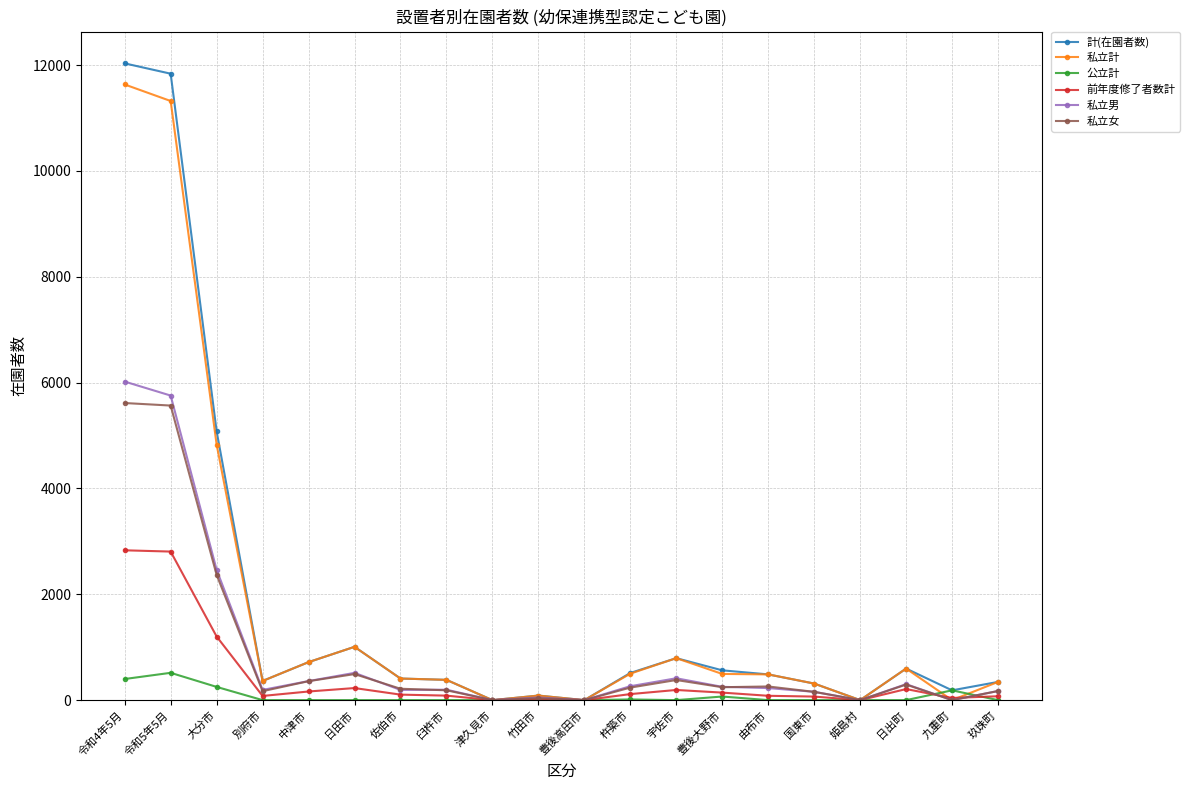

What is the label of the 10th point from the right?

豊後高田市